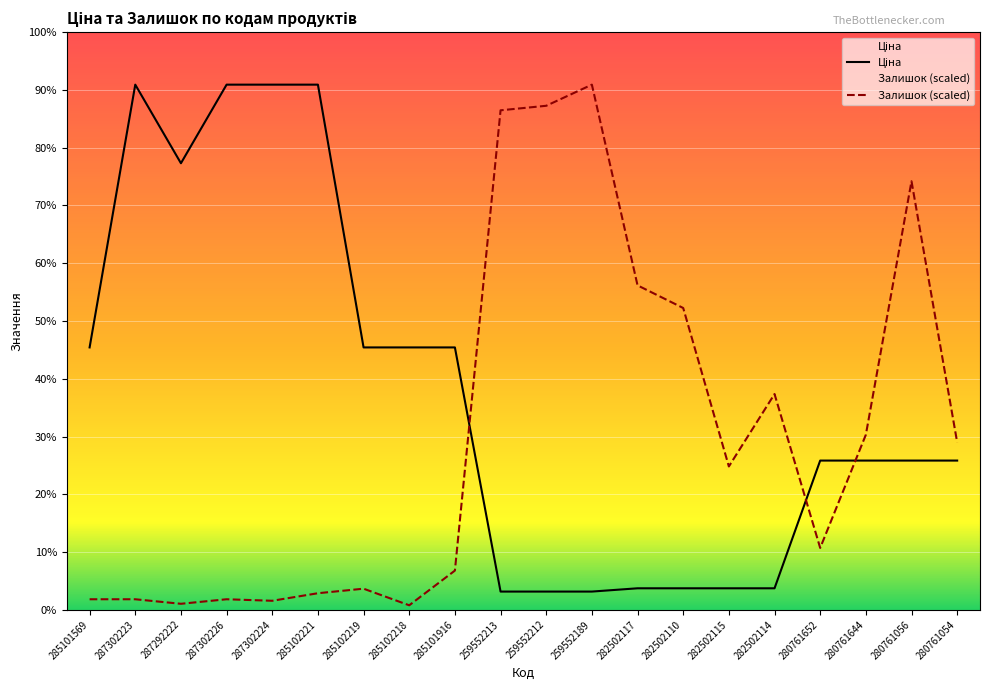

Which has a higher value, 285101569 or 287302226?

287302226